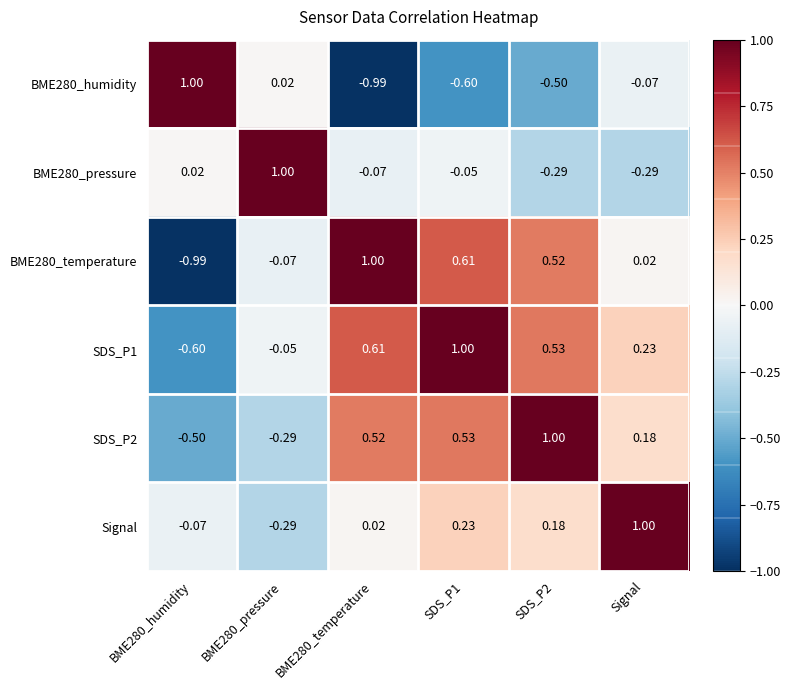

What is the difference between the highest and lowest values at Signal?

1.3